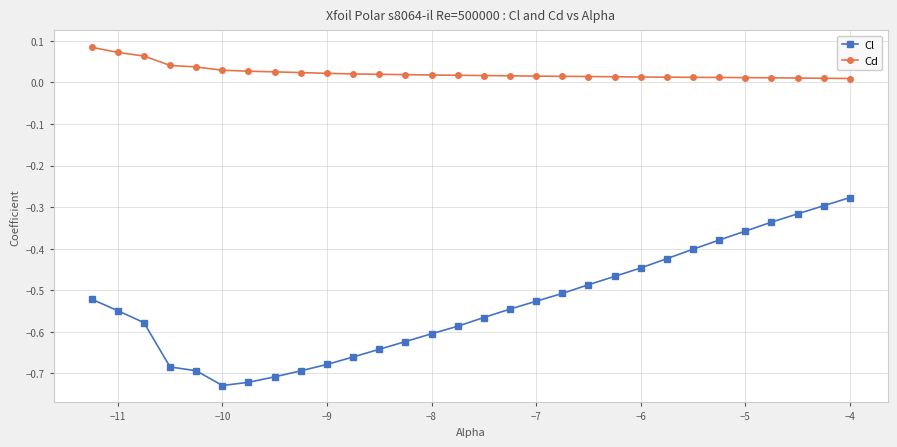

Which series has the largest range (max minus min)?

Cl